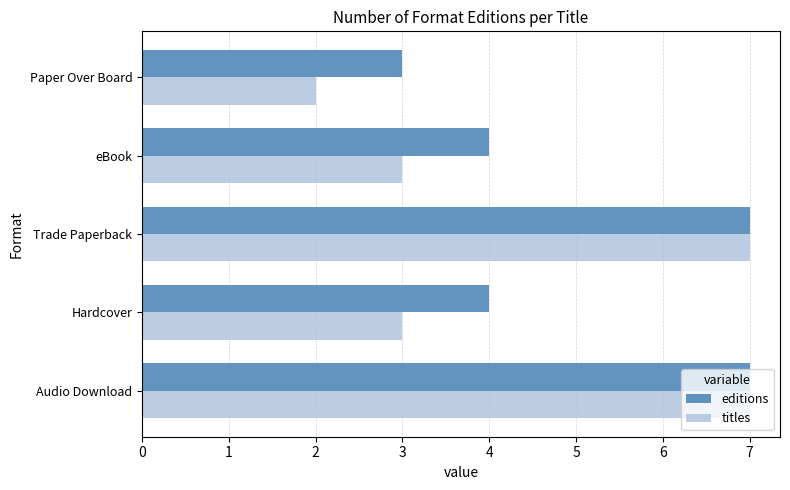

What is the approximate value of editions at Paper Over Board?

3